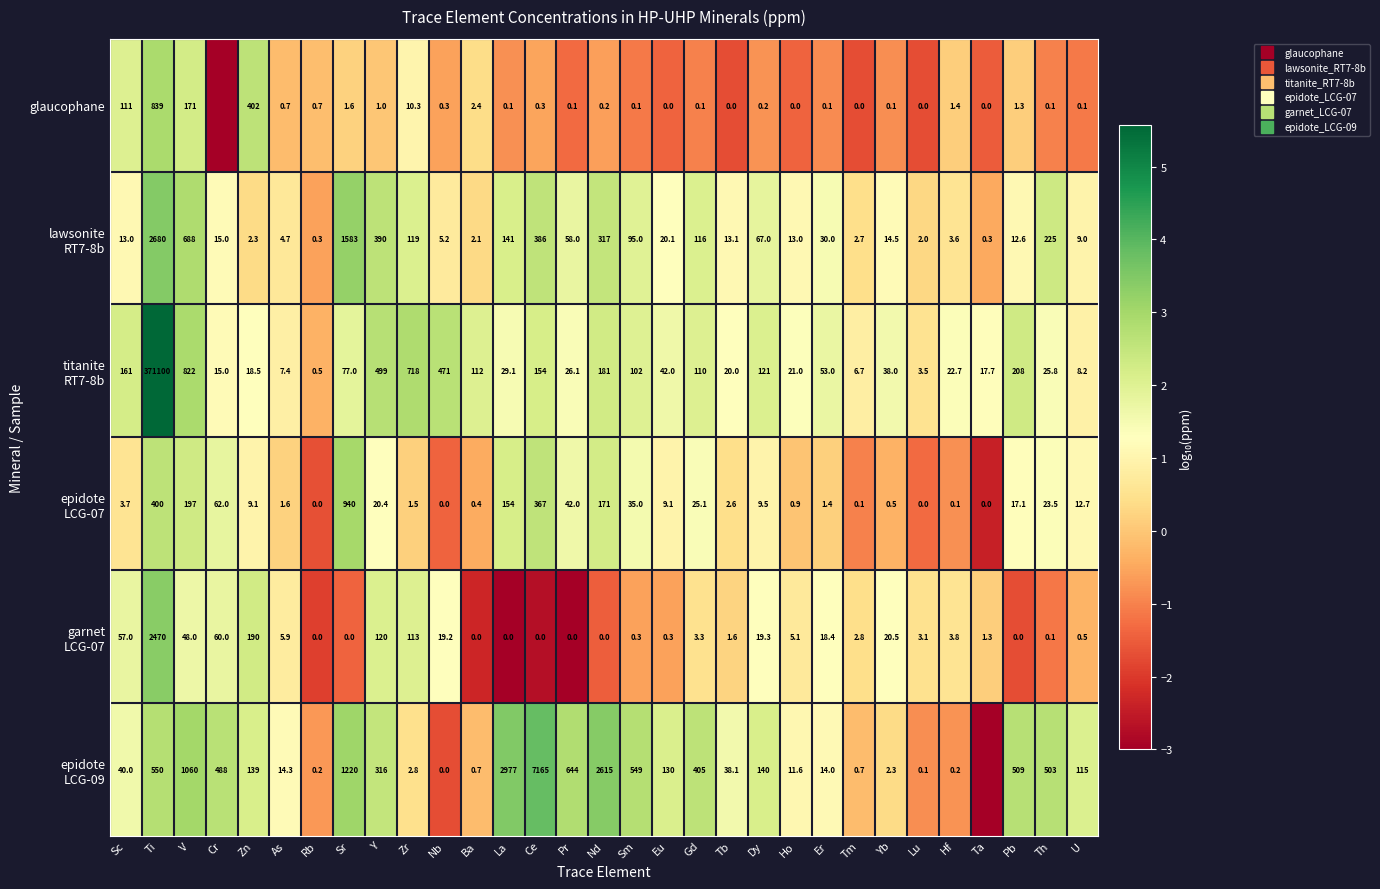

How many negative values does the glaucophane series have?

22